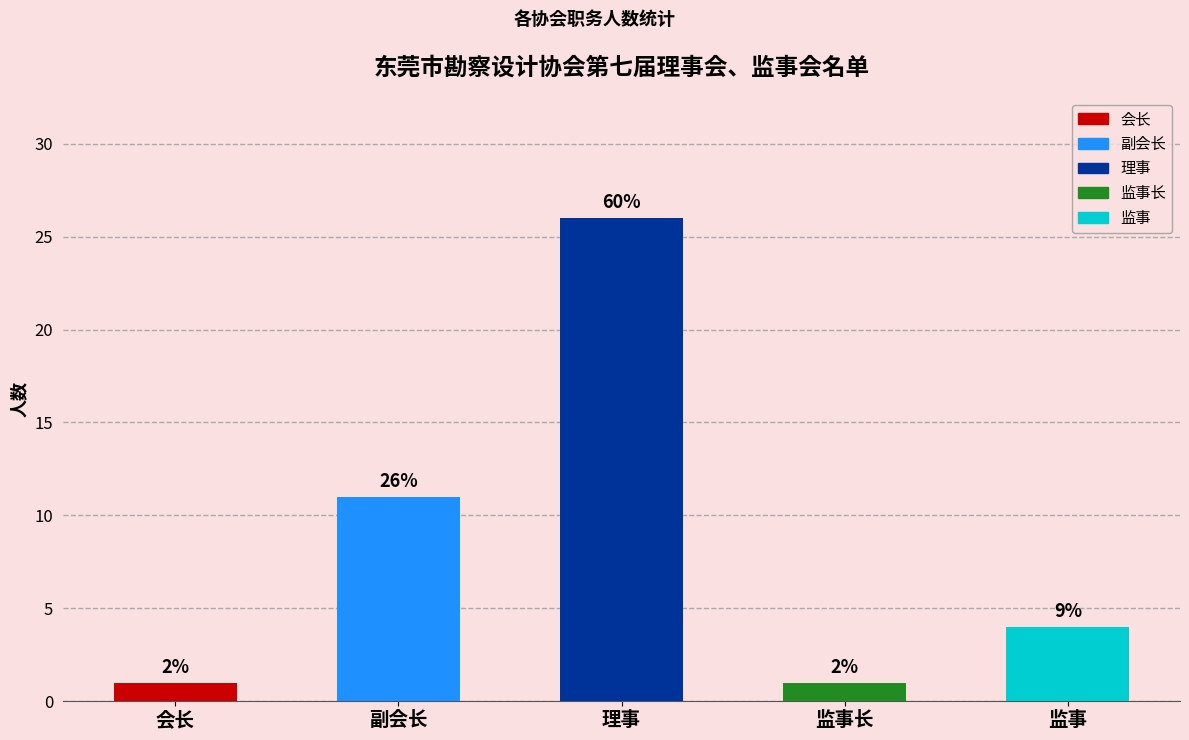

How many bars are there in total?

5